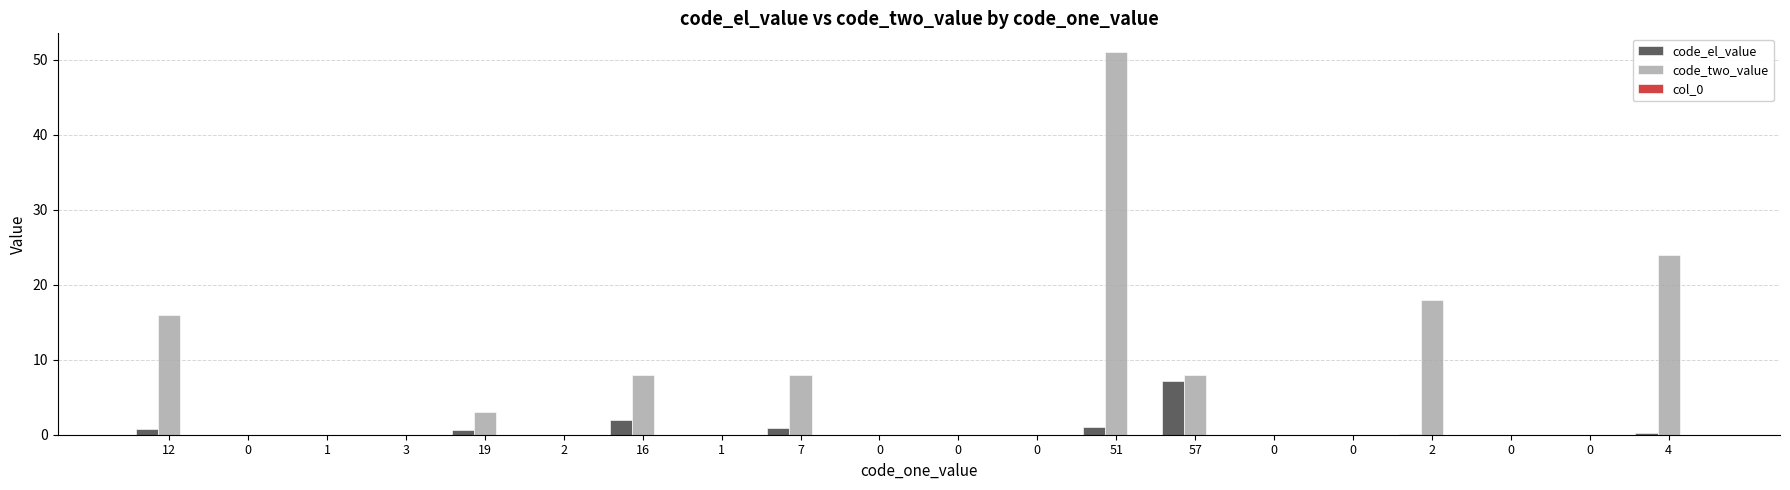

At which label is code_two_value closest to 25?

4